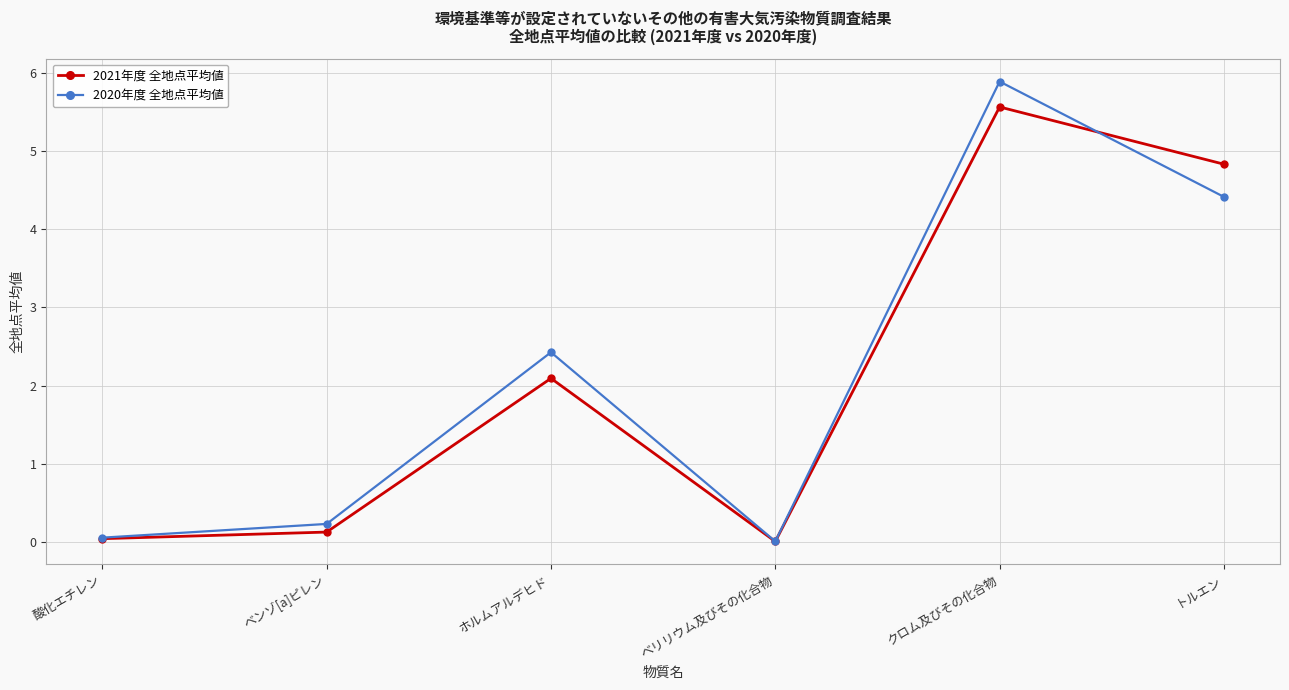

At how many categories does at least one series exceed 1?

3